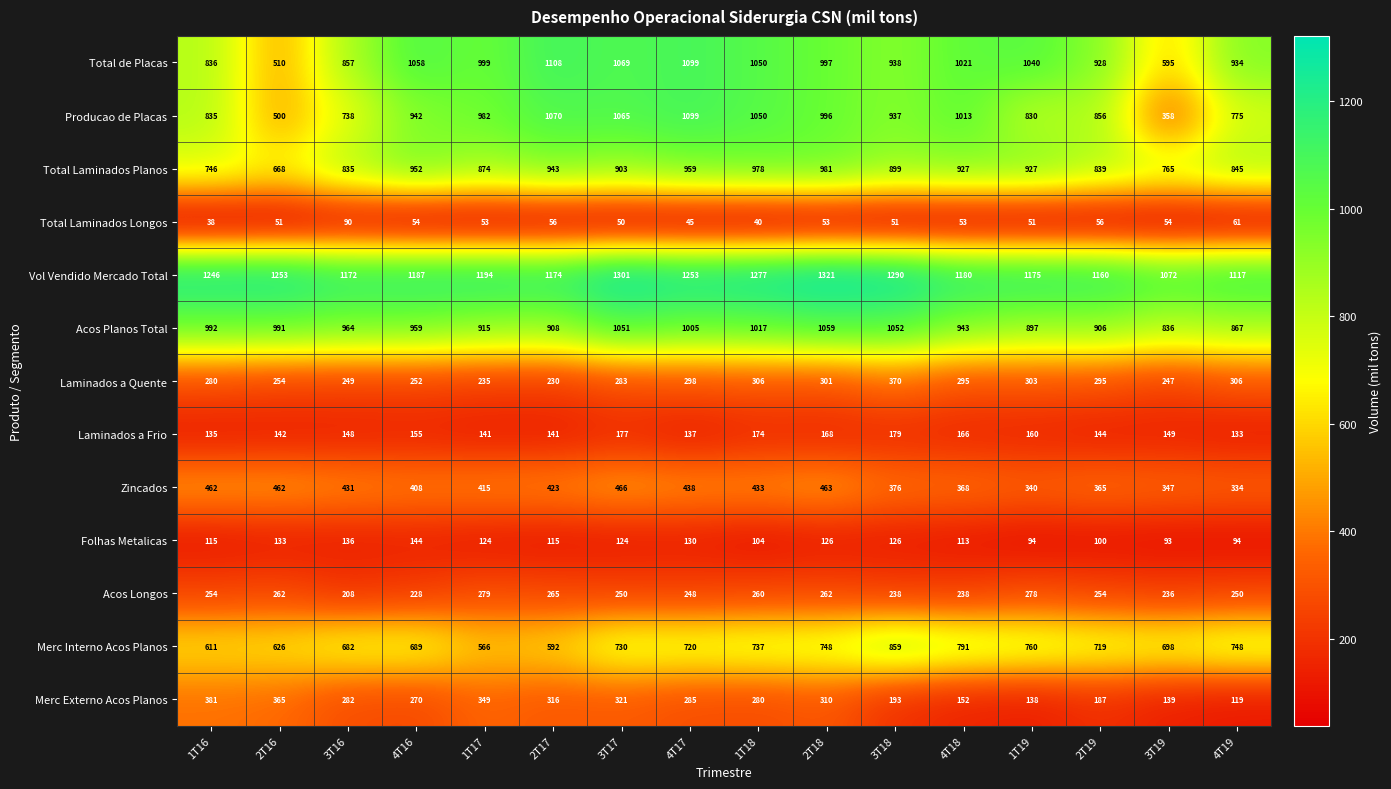

At which category does the chart reach its minimum across all series?

1T16